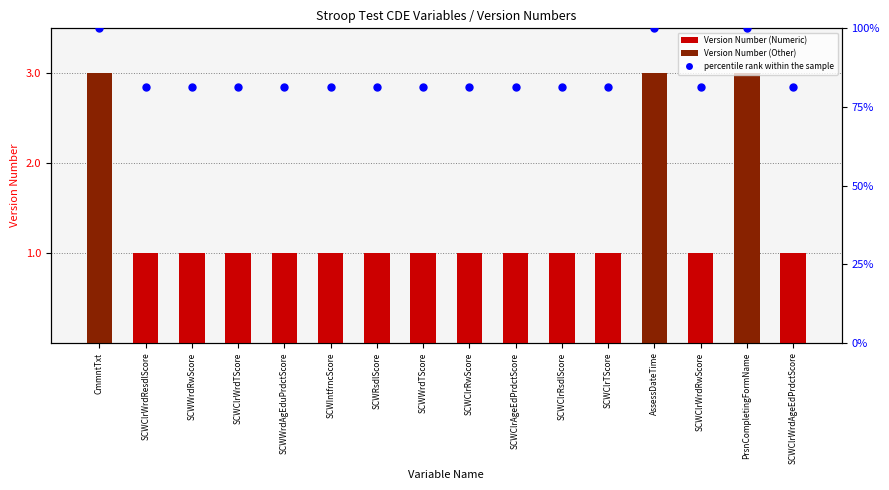

Which series has the largest total across all categories?

percentile rank within the sample